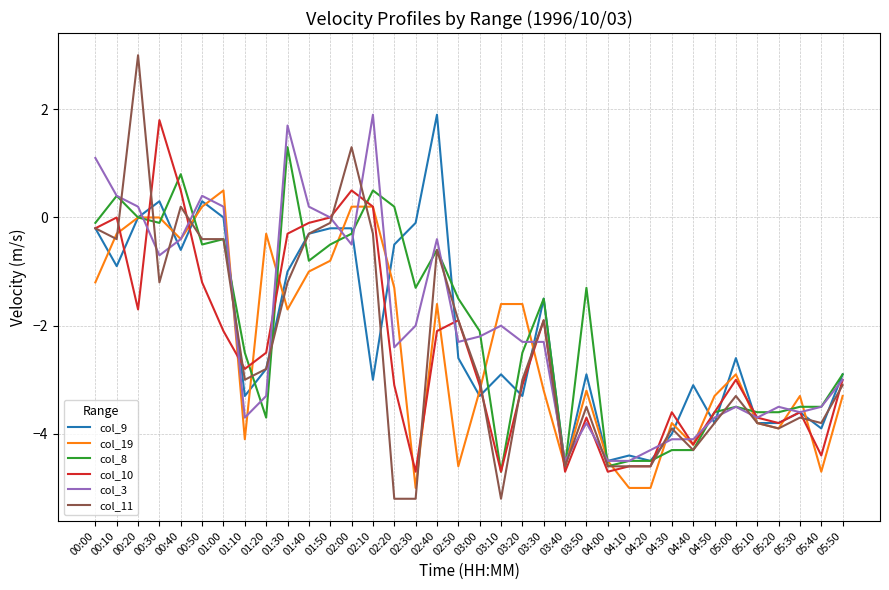

At which label does col_11 reach its peak?

00:20